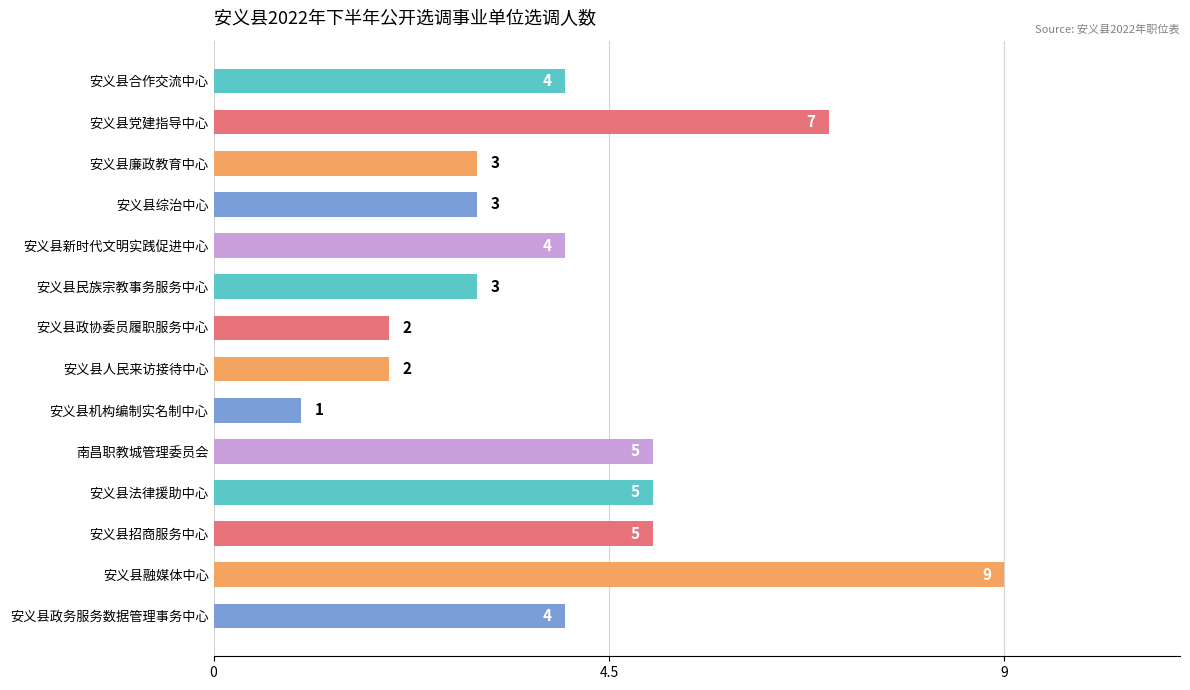

What is the label of the 10th bar from the top?

南昌职教城管理委员会